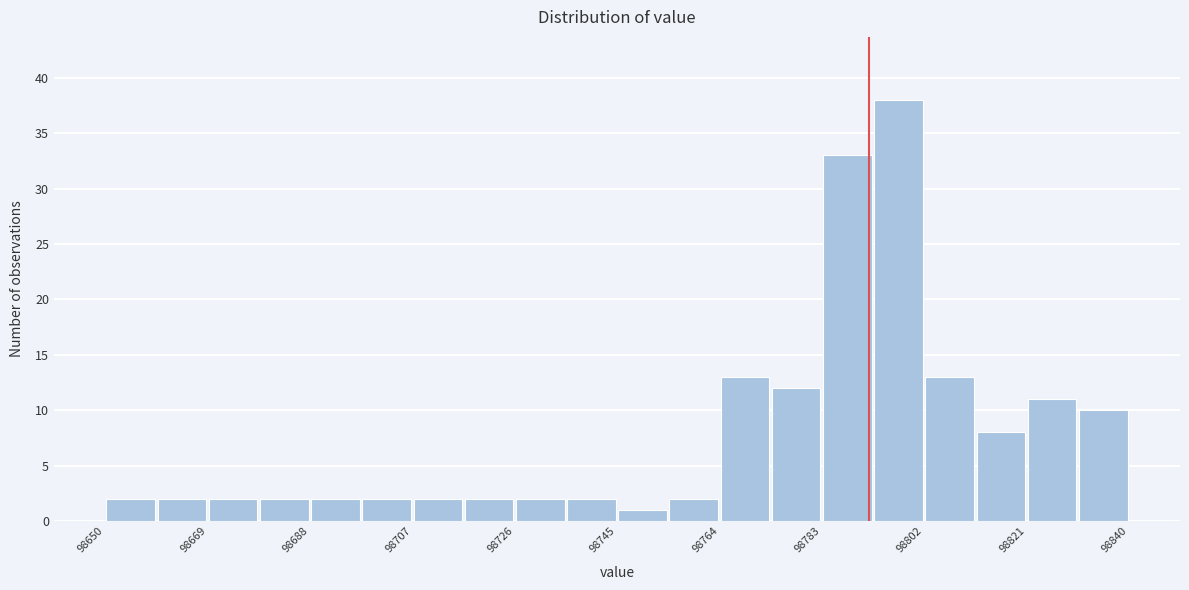

Reading left to right, list every bar in this chart as the range it spans on the x-axis followed by its height. Neither the bar edges nor the heights are printed on the chart, so give them approximately, as read against the axes.

98650 to 98660: 2
98660 to 98670: 2
98670 to 98678: 2
98678 to 98688: 2
98688 to 98698: 2
98698 to 98708: 2
98708 to 98716: 2
98716 to 98726: 2
98726 to 98736: 2
98736 to 98746: 2
98746 to 98754: 1
98754 to 98764: 2
98764 to 98774: 13
98774 to 98784: 12
98784 to 98792: 33
98792 to 98802: 38
98802 to 98812: 13
98812 to 98822: 8
98822 to 98830: 11
98830 to 98840: 10